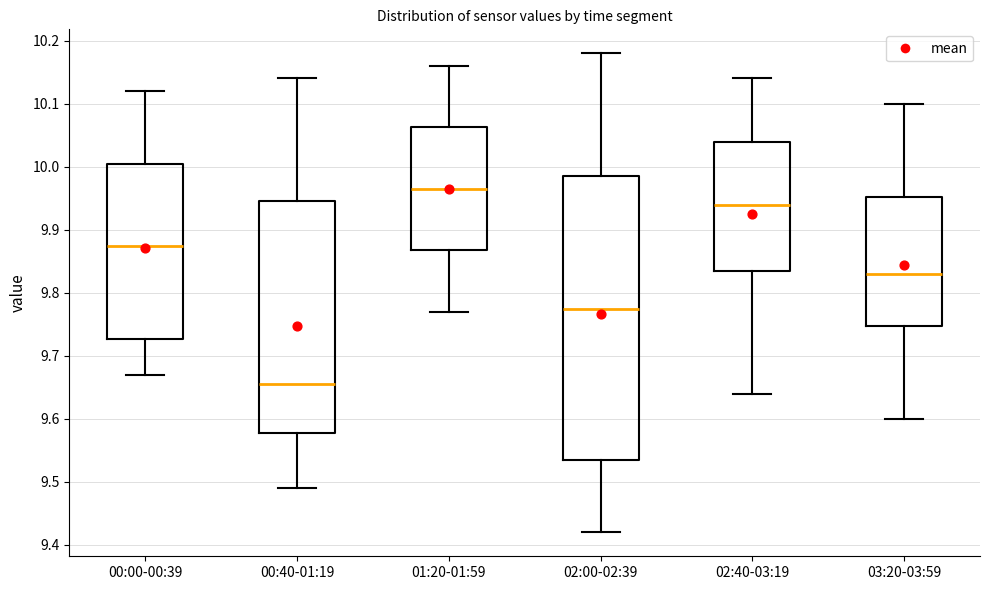

Where is the upper edge of the box for 02:00-02:39 on the y-axis? The values are not printed on the chart, so give them approximately, as read against the axis.

9.99